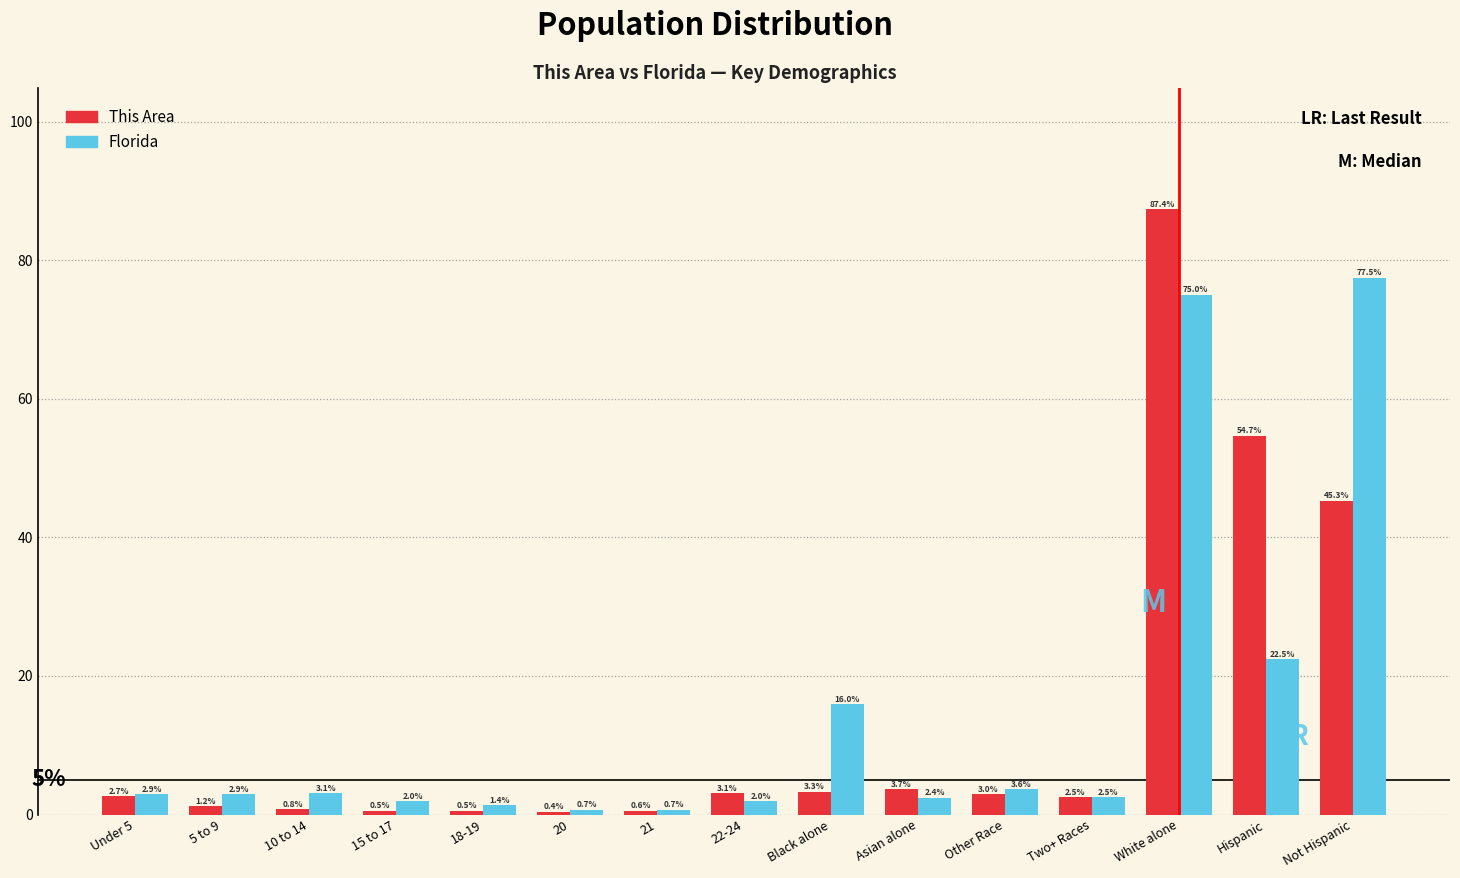

Reading left to right, transcribe all the data shown in this chart.

This Area: 2.7	1.2	0.8	0.5	0.5	0.4	0.6	3.1	3.3	3.7	3.0	2.5	87.4	54.7	45.3
Florida: 2.9	2.9	3.1	2.0	1.4	0.7	0.7	2.0	16.0	2.4	3.6	2.5	75.0	22.5	77.5